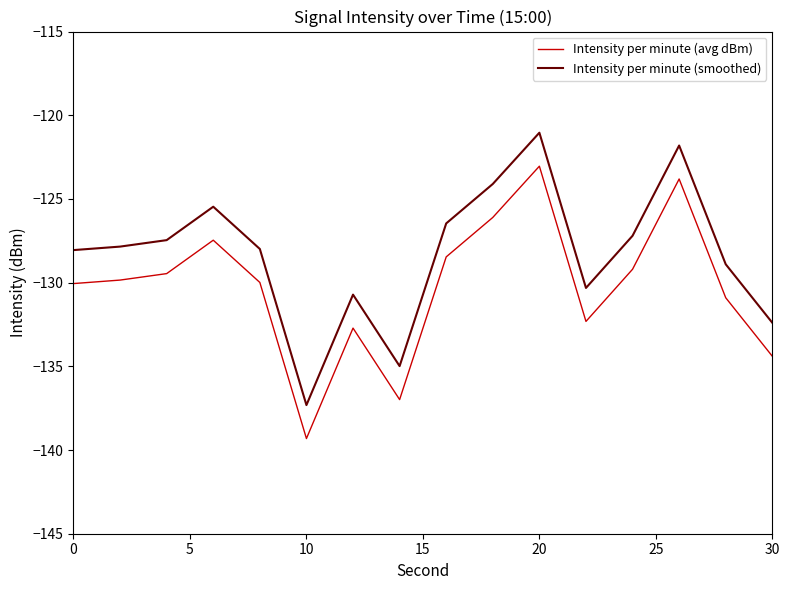

What is the maximum value shown in the chart?

-121.0